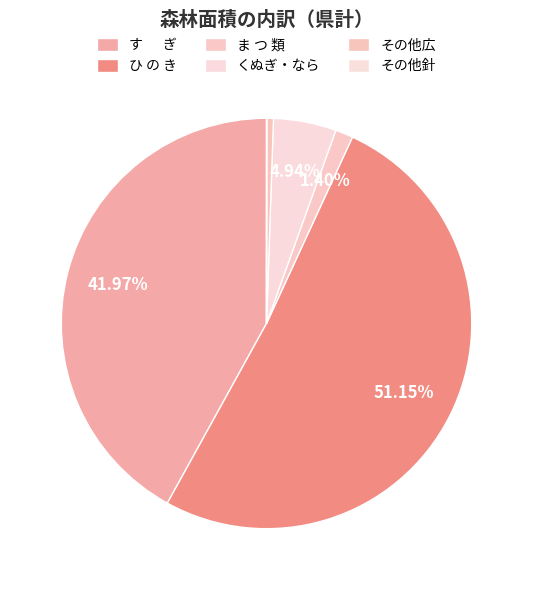

To the nearest percent, what portion does ひ の き represent?

51%